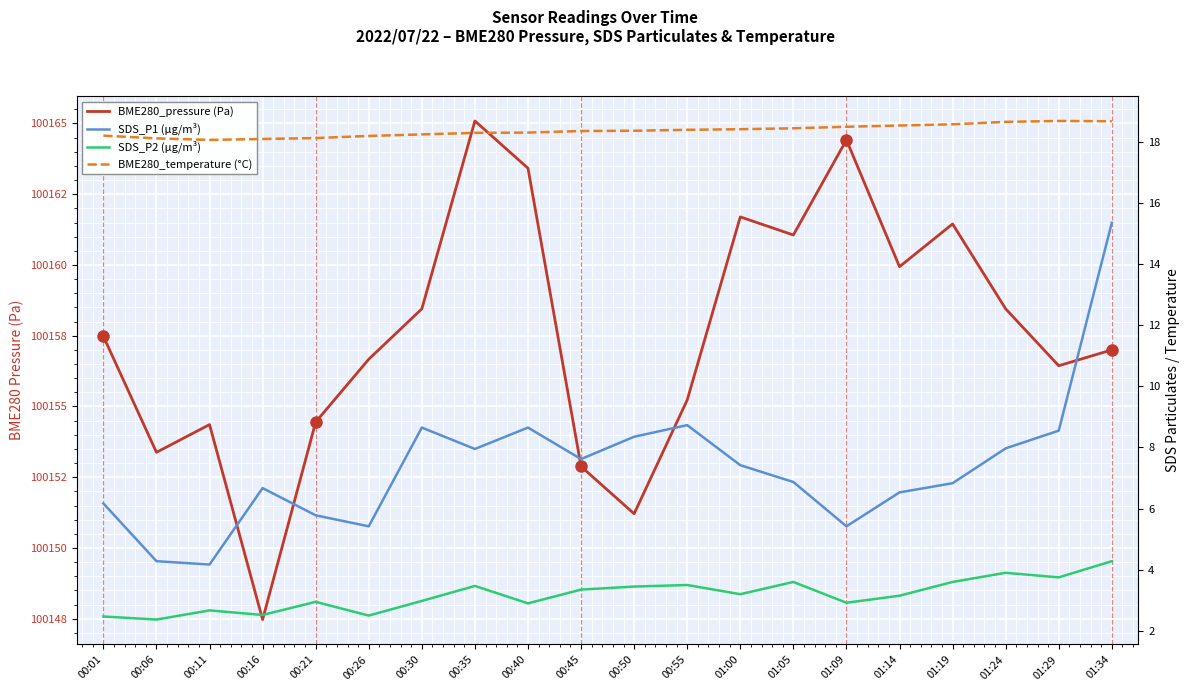

How many lines are shown in the chart?

4